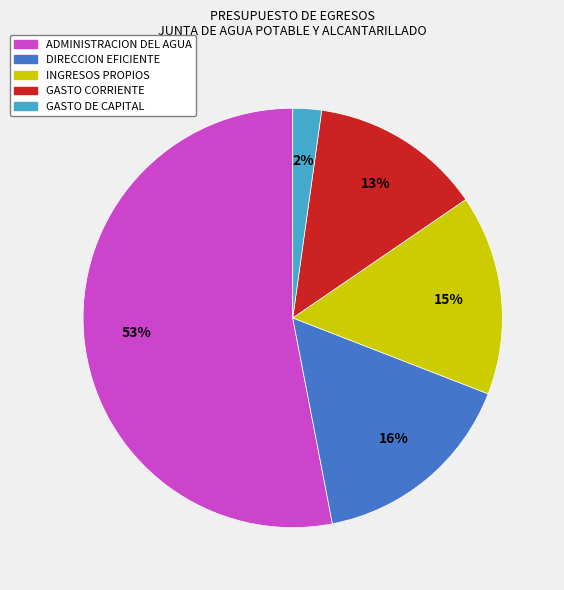

True or false: DIRECCION EFICIENTE accounts for 16% of the total.

True